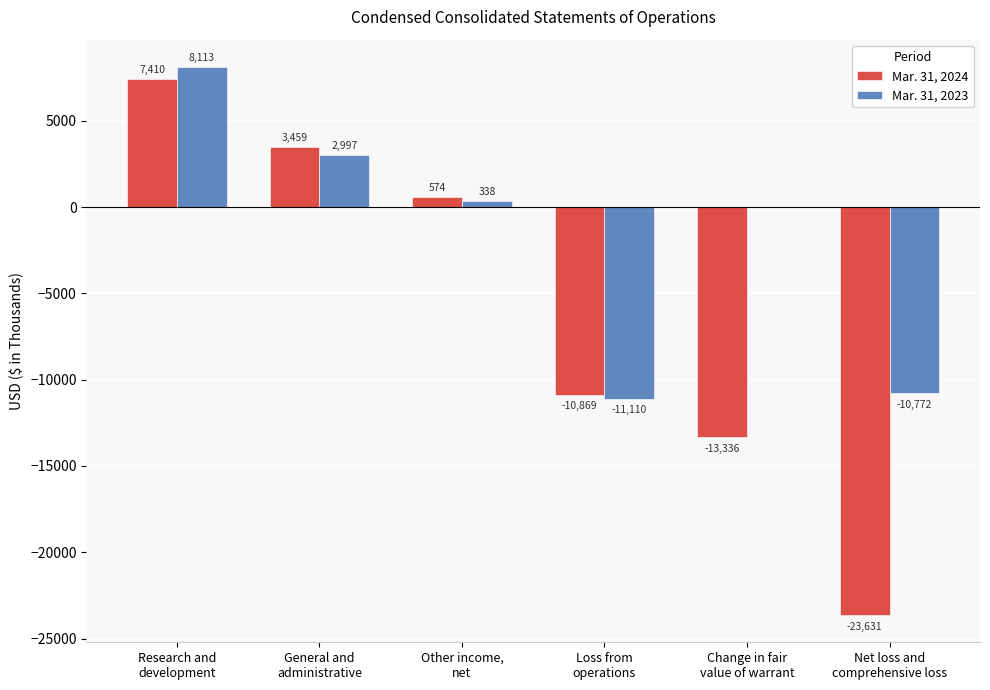

What are all the series names shown in the legend?

Mar. 31, 2024, Mar. 31, 2023